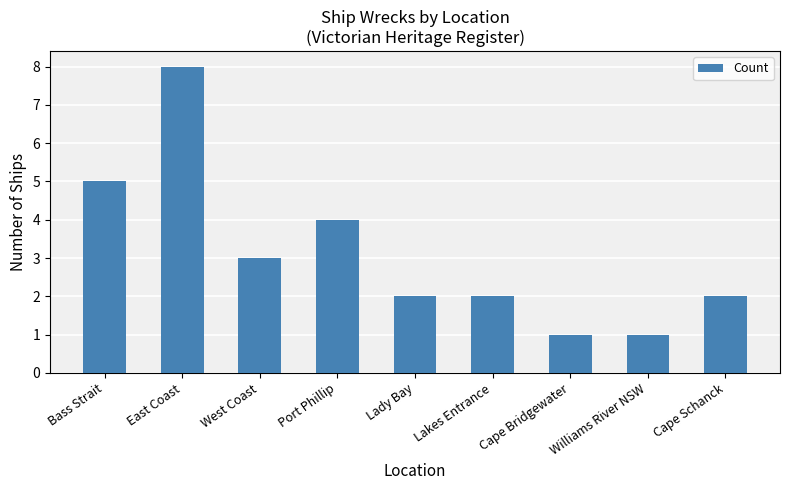

What is the label of the 6th bar from the left?

Lakes Entrance